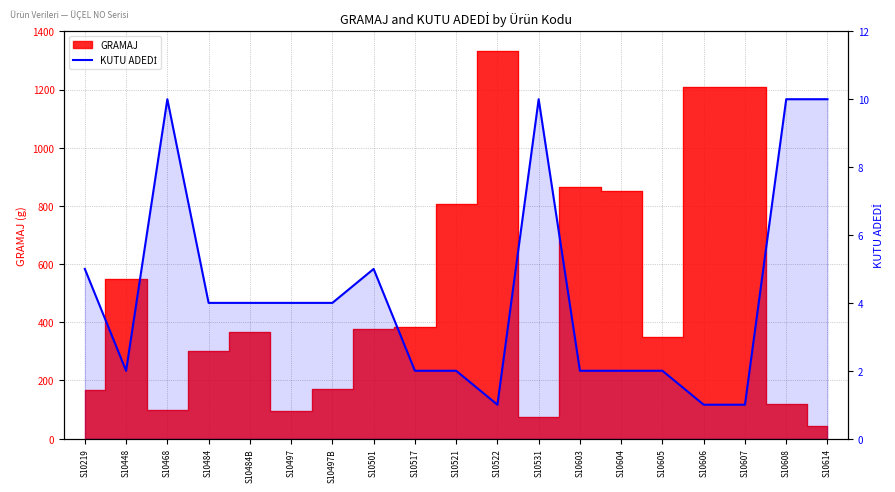

True or false: there are more than 2 points higher than both neighbors.

True